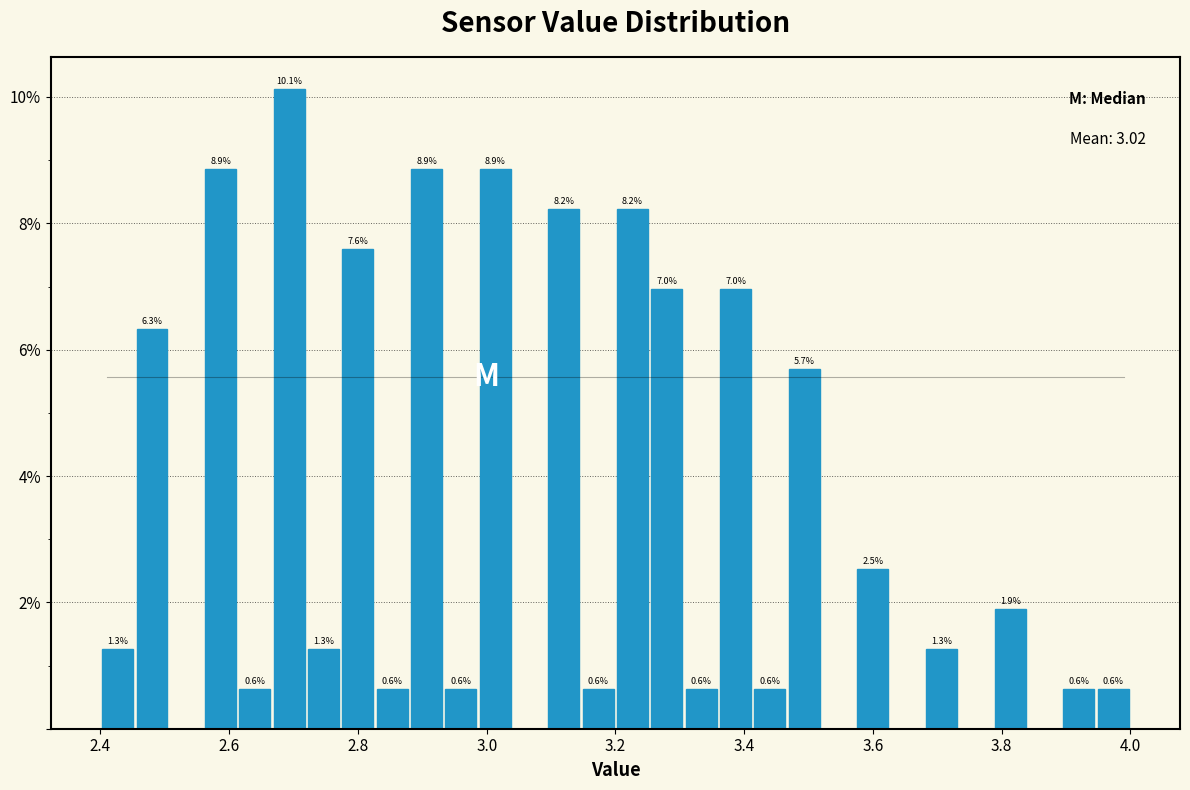

Read against the x-axis, roughly where is the centre of the tallest bar?

2.70